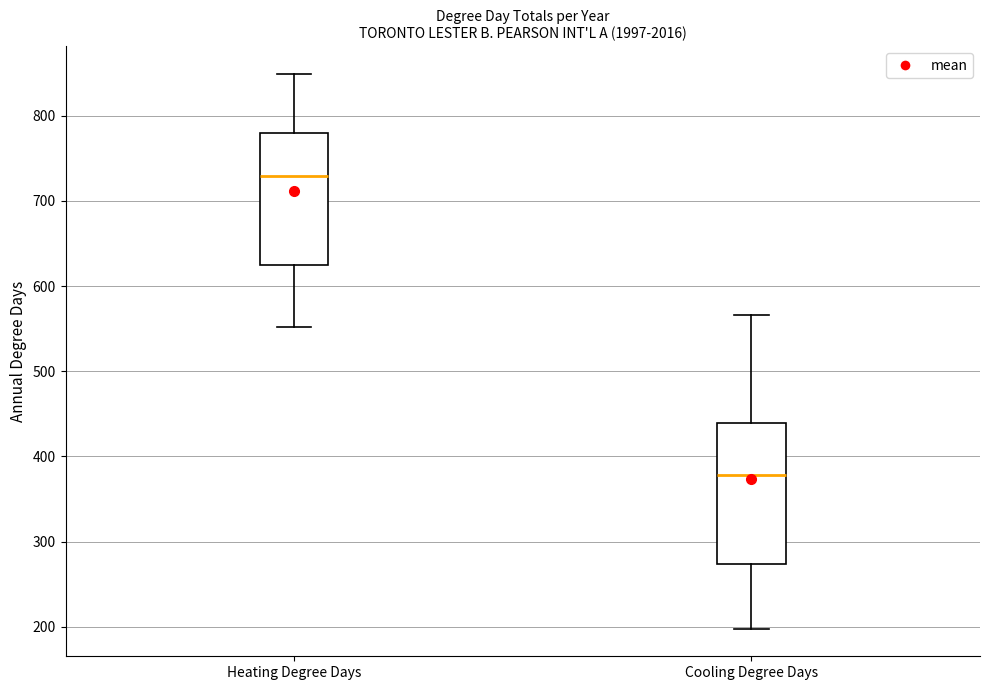

Reading left to right, read every box against the y-axis: the position of its median line, the range the box covers, and the ends of its whiskers. The values are not printed on the chart, so give them approximately, as read against the axis.

Heating Degree Days: median 730, box 620 to 780, whiskers 550 to 850
Cooling Degree Days: median 380, box 270 to 440, whiskers 200 to 570